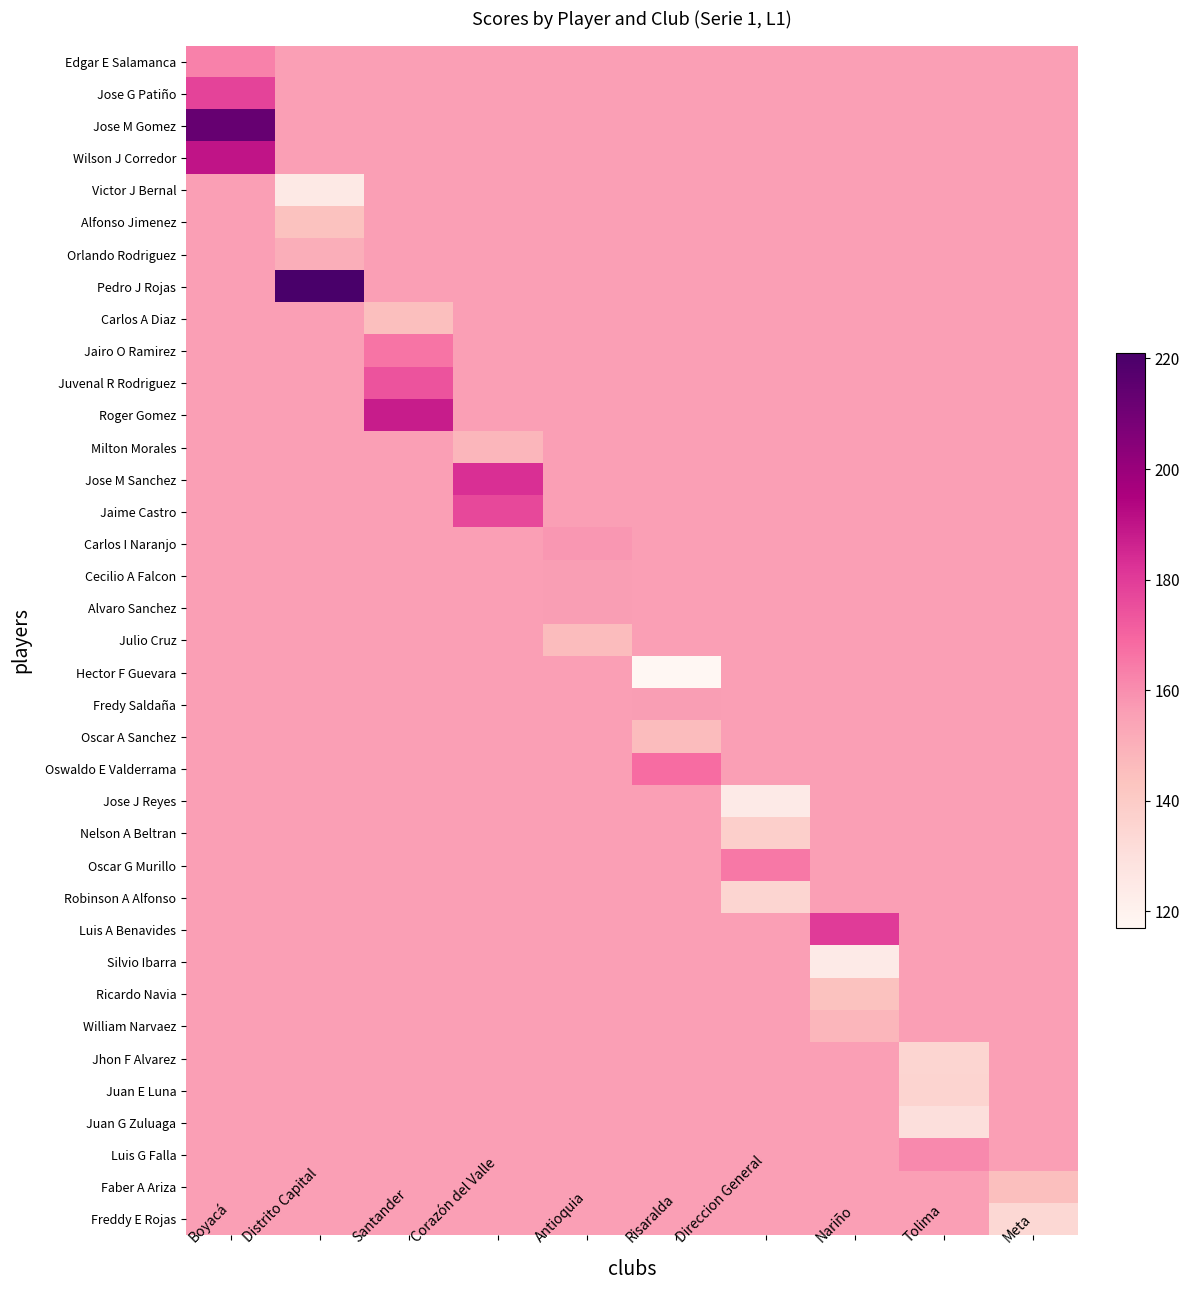

What is the total value across all series at Corazón del Valle?

5808.3